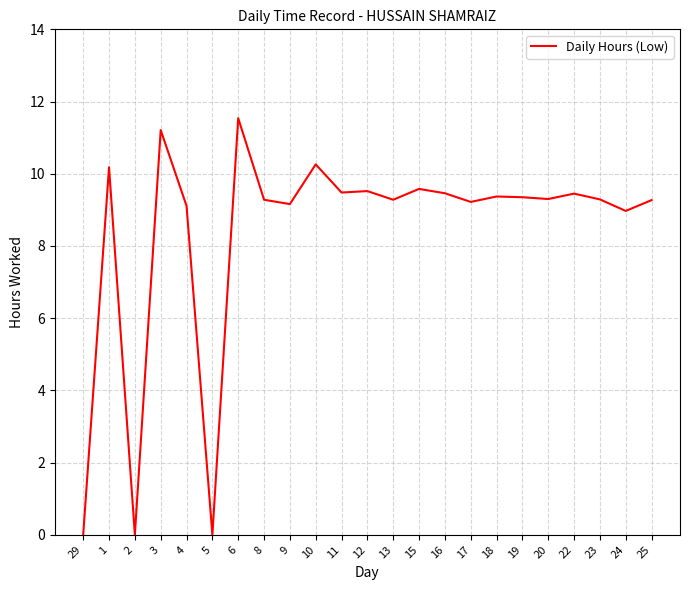

What is the sum of all values?

192.3